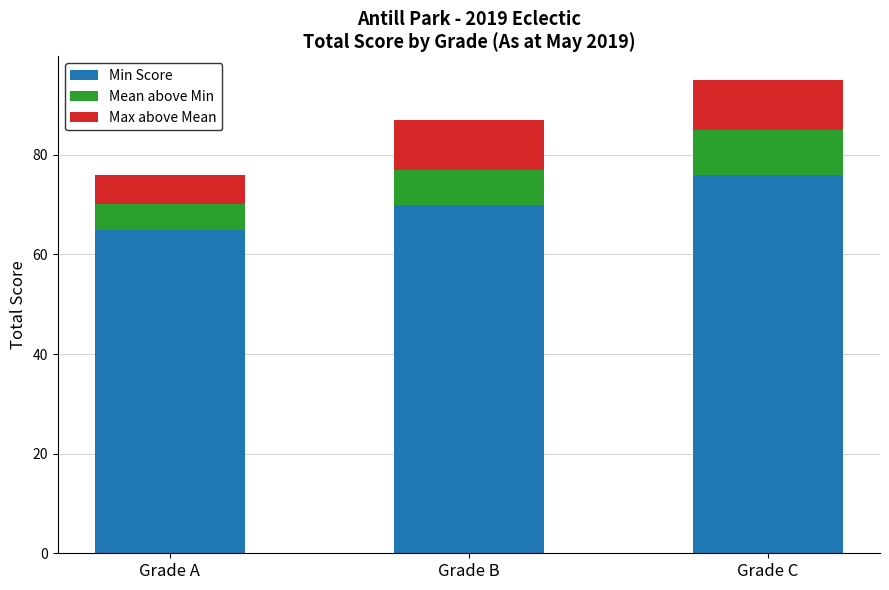

The Min Score series shows 76.0 at Grade C. True or false?

True